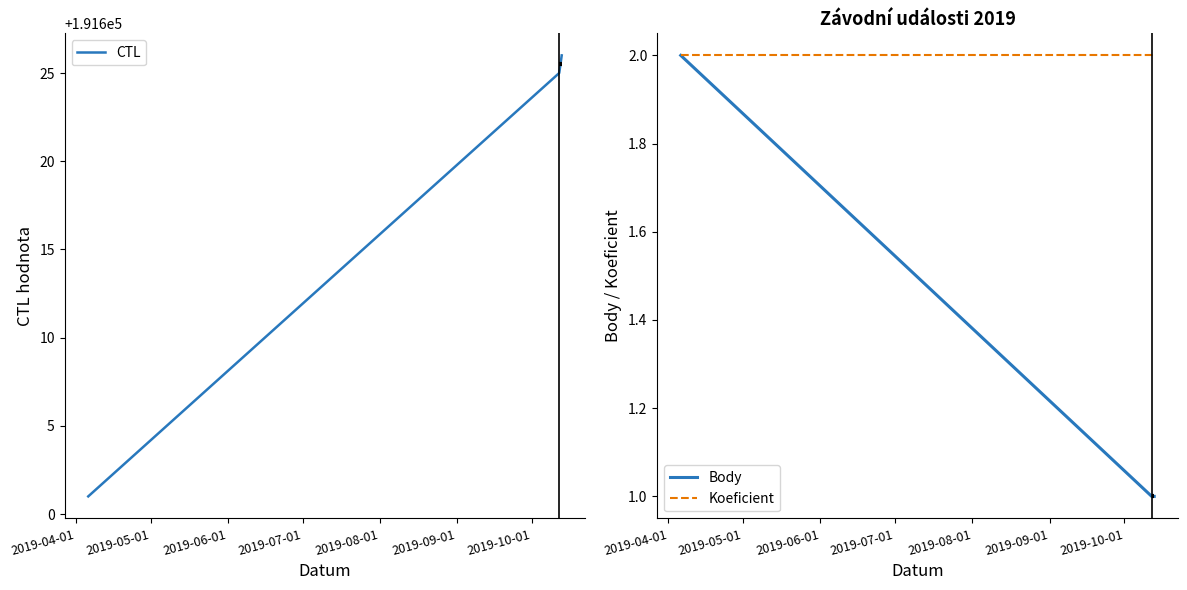

Which series has the largest total across all categories?

CTL